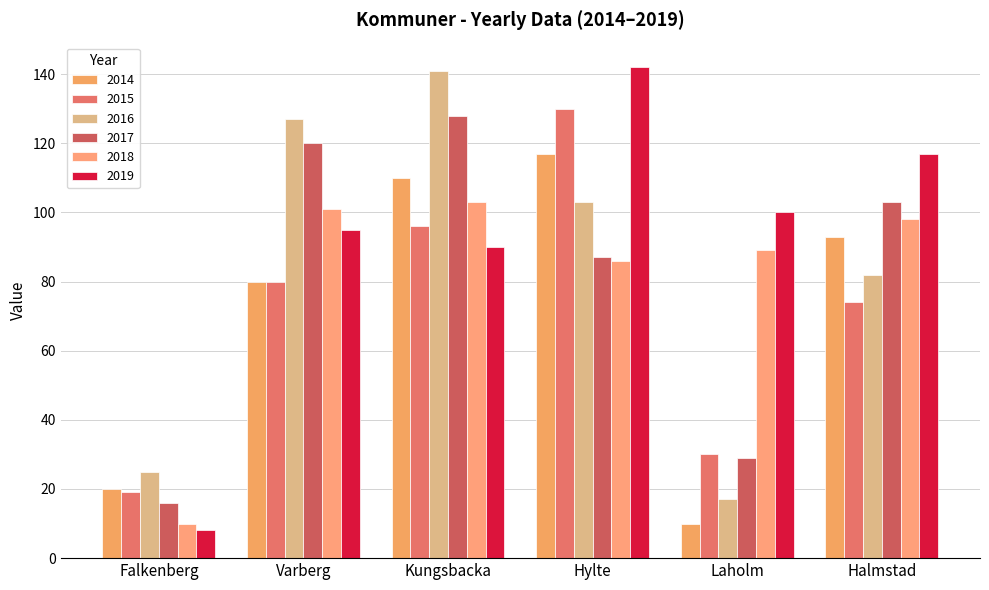

What is the difference between the maximum and minimum values in the 2019 series?

134